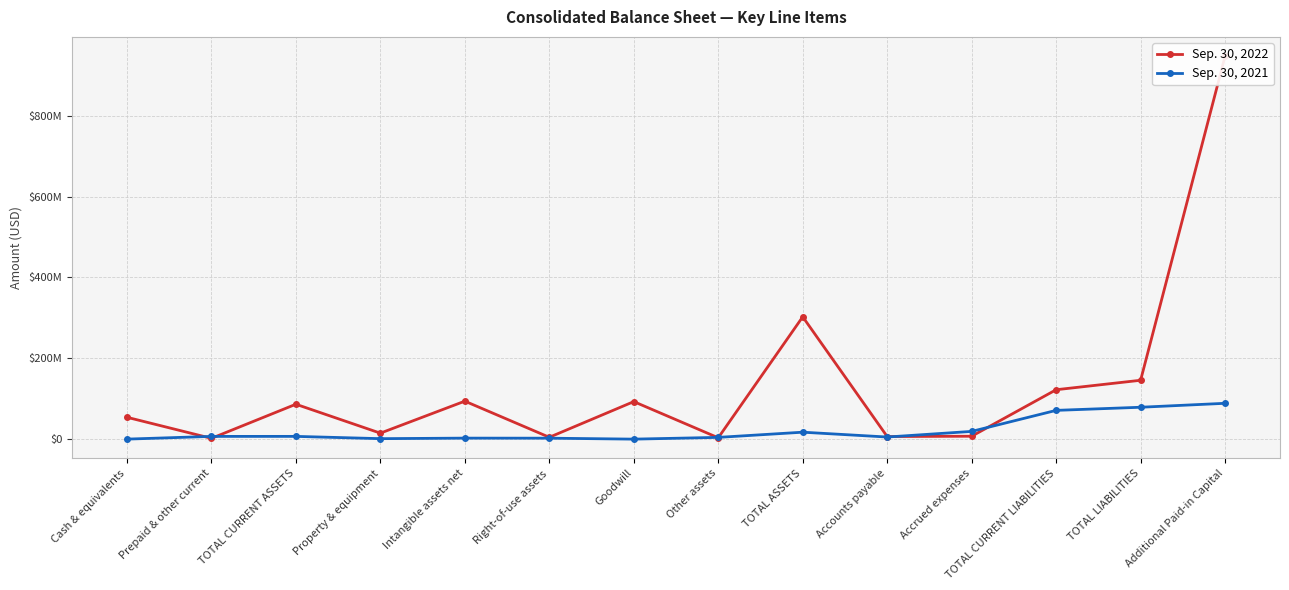

True or false: Sep. 30, 2022 has a value of 261195511 at TOTAL LIABILITIES.

False